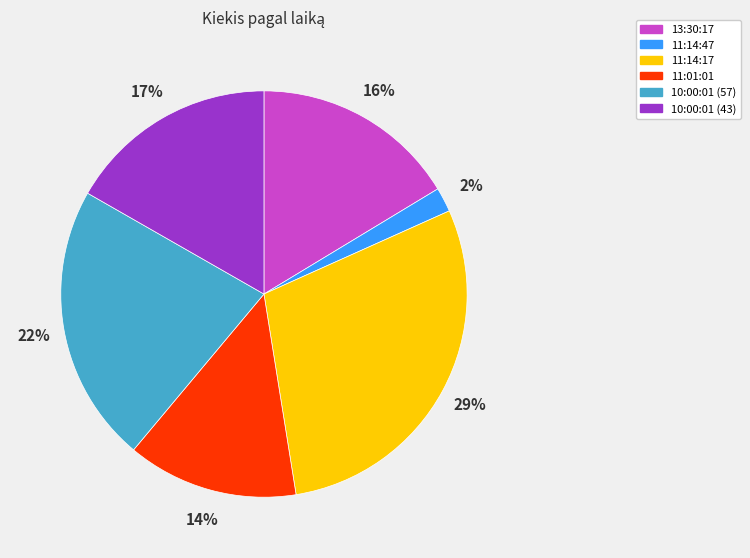

To the nearest percent, what is the average slice percentage?

17%